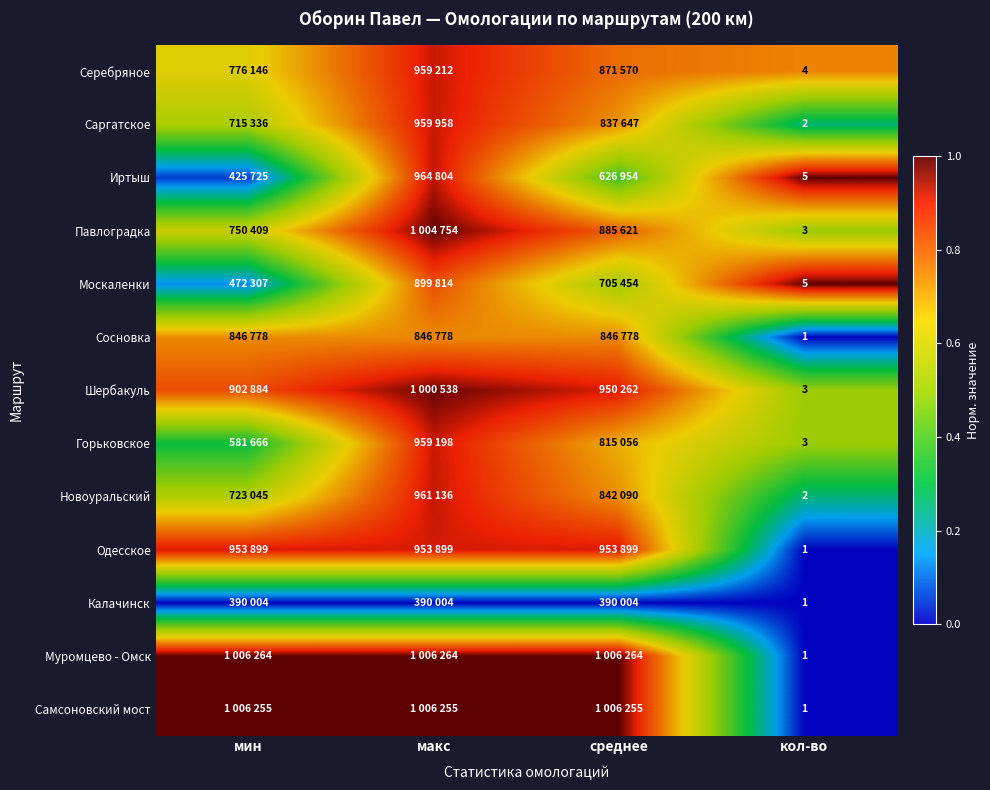

At which category is the sum across all series the highest?

макс